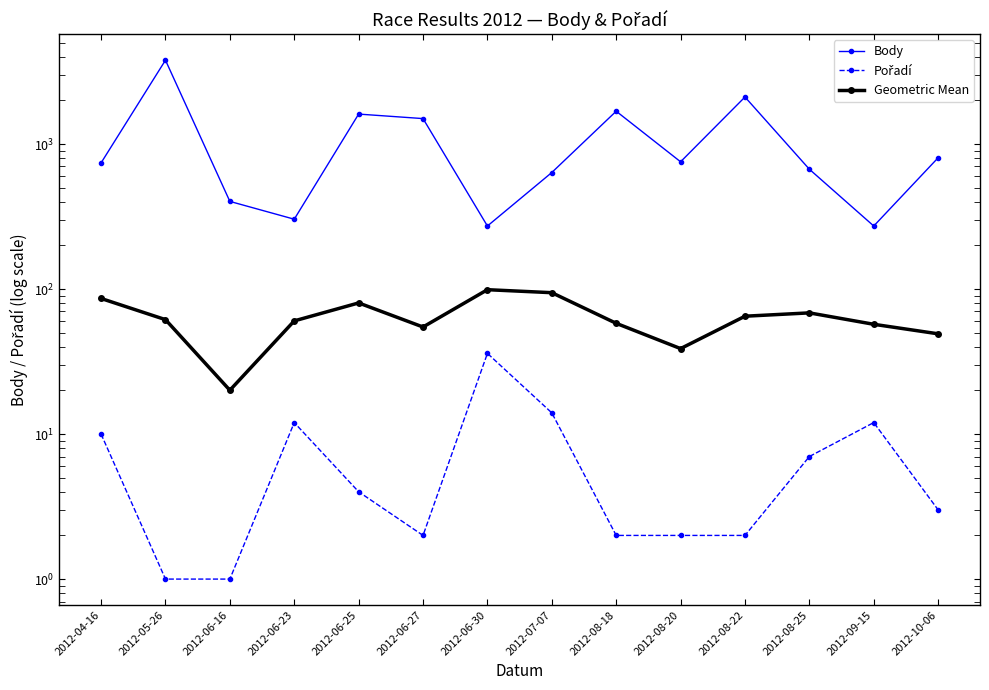

What is the maximum value shown in the chart?

3784.0